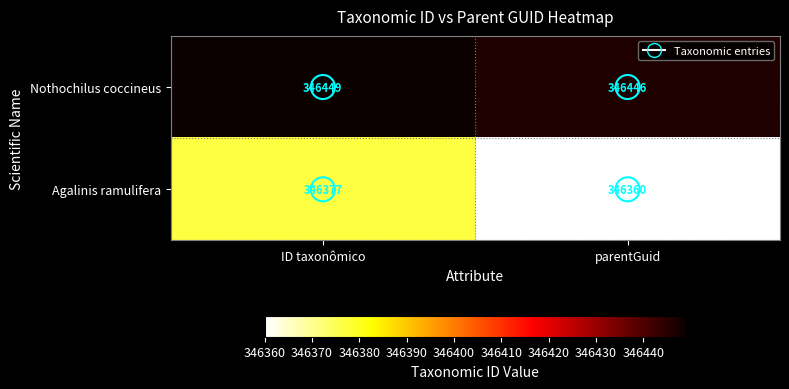

What is the total value across all series at ID taxonômico?

692826